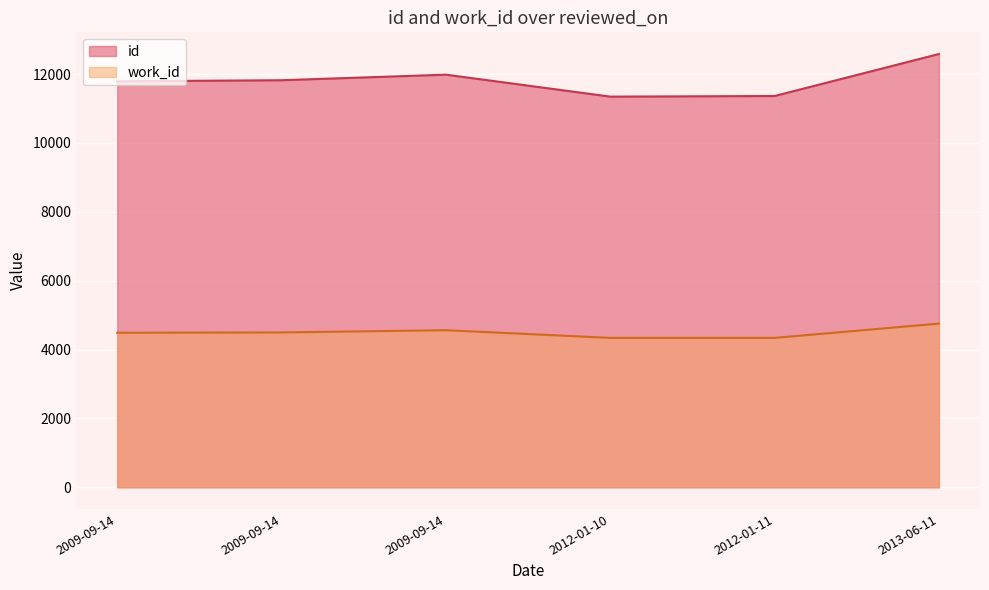

Which series has the widest spread of values?

id